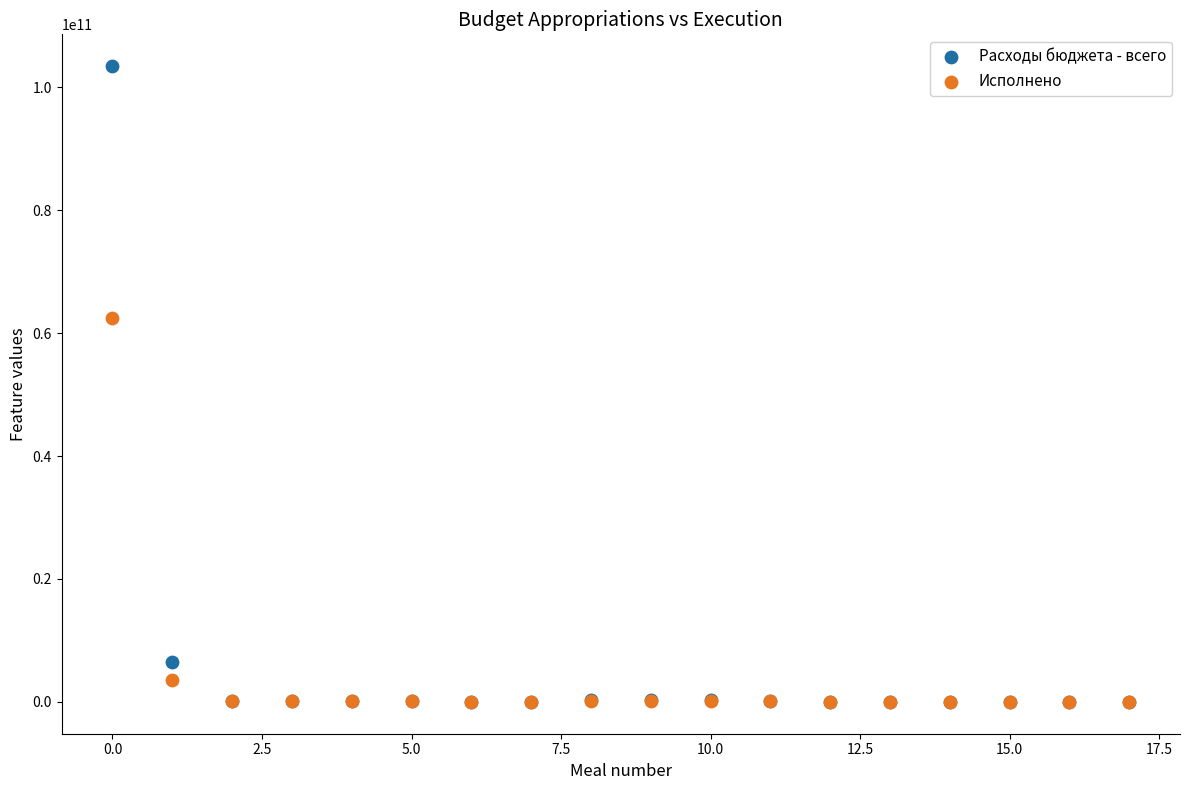

What are all the series names shown in the legend?

Расходы бюджета - всего, Исполнено